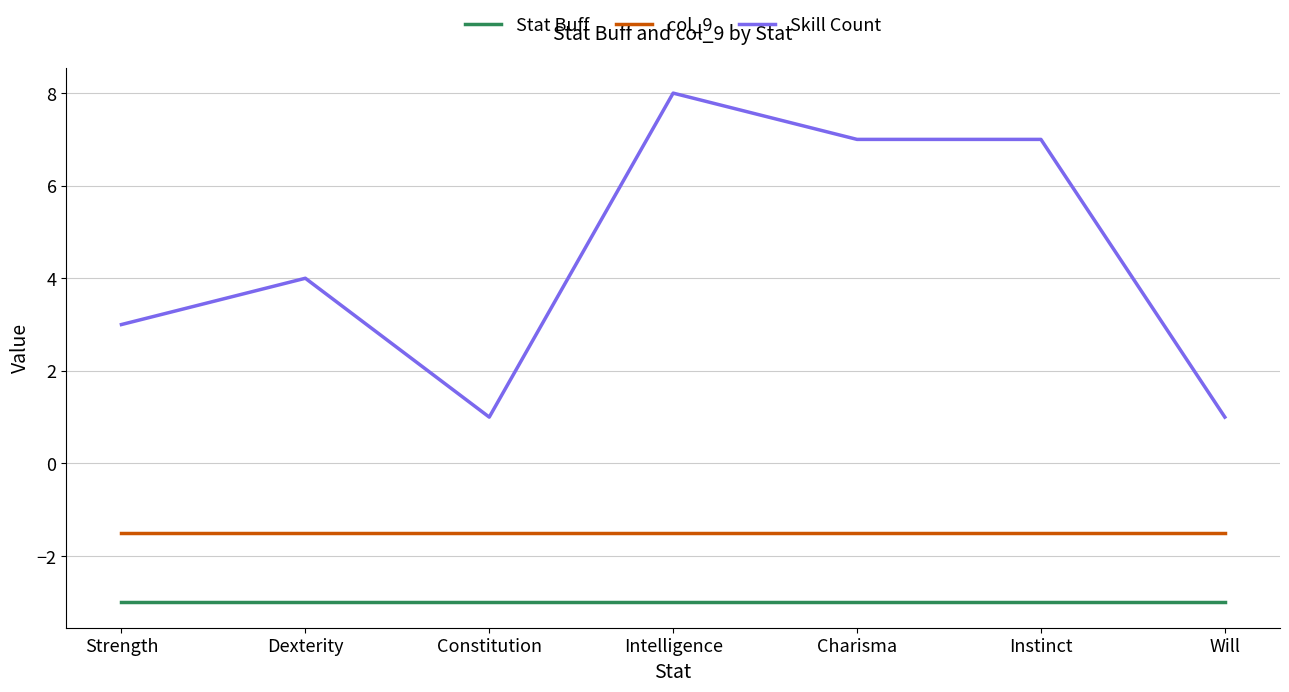

The value of col_9 at Intelligence is -0.6. True or false?

False